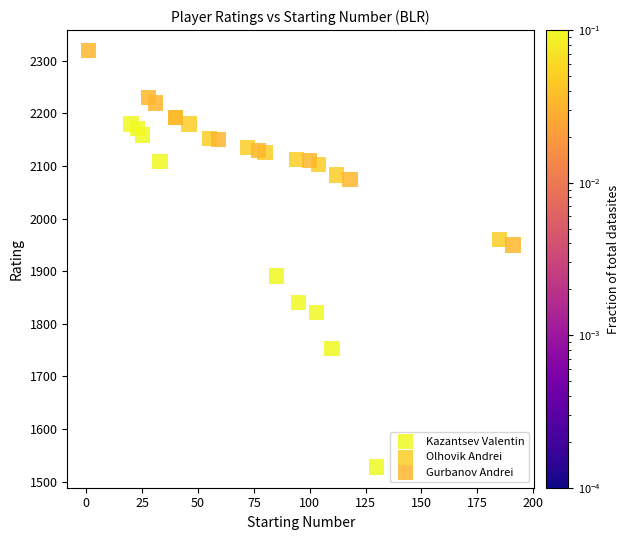

Which series reaches the maximum Y coordinate?

Gurbanov Andrei